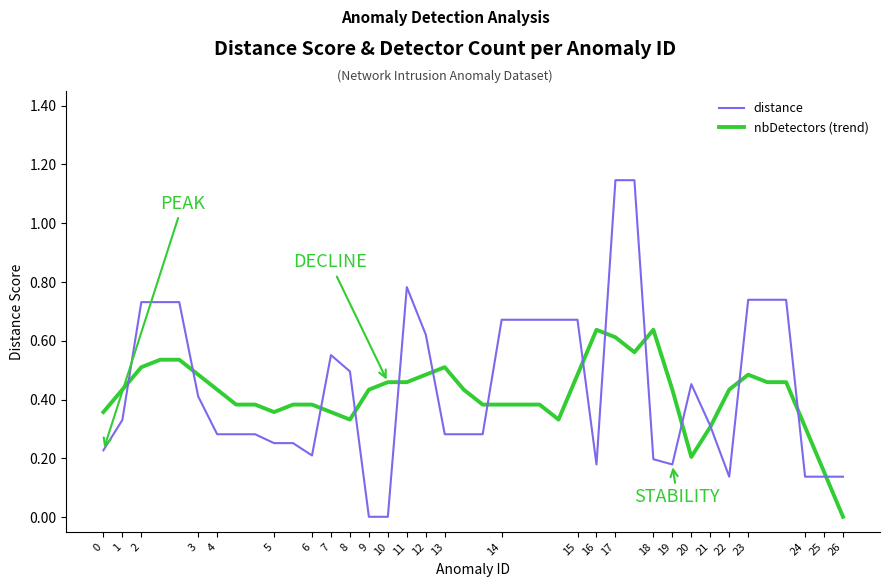

Which series has the widest spread of values?

distance